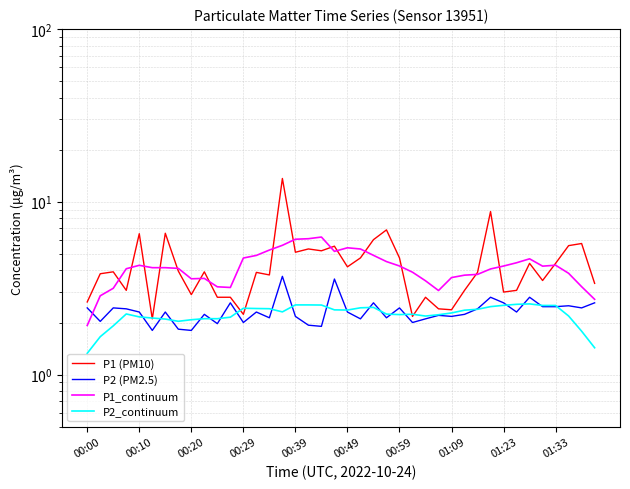

Reading right to left, transcribe all the data shown in this chart.

P1 (PM10): 3.4	5.7	5.6	4.4	3.5	4.4	3.1	3.0	8.8	3.9	3.1	2.4	2.4	2.8	2.2	4.7	6.9	6.0	4.7	4.2	5.5	5.2	5.3	5.1	13.6	3.8	3.9	2.2	2.8	2.8	3.9	2.9	4.0	6.6	2.1	6.5	3.1	3.9	3.8	2.6
P2 (PM2.5): 2.6	2.4	2.5	2.5	2.5	2.8	2.3	2.6	2.8	2.4	2.2	2.2	2.2	2.1	2.0	2.4	2.1	2.6	2.1	2.3	3.6	1.9	1.9	2.2	3.7	2.1	2.3	2.0	2.6	2.0	2.2	1.8	1.8	2.3	1.8	2.3	2.4	2.4	2.0	2.4
P1_continuum: 2.7	3.2	3.9	4.3	4.2	4.7	4.4	4.2	4.1	3.8	3.8	3.6	3.1	3.5	3.9	4.2	4.5	4.9	5.3	5.4	5.2	6.2	6.1	6.1	5.6	5.3	4.9	4.7	3.2	3.2	3.6	3.6	4.1	4.2	4.2	4.3	4.1	3.2	2.9	1.9
P2_continuum: 1.4	1.8	2.2	2.5	2.5	2.6	2.5	2.5	2.5	2.4	2.4	2.3	2.2	2.2	2.2	2.2	2.2	2.4	2.4	2.4	2.4	2.5	2.5	2.5	2.3	2.4	2.4	2.4	2.1	2.1	2.1	2.1	2.0	2.1	2.1	2.2	2.2	1.9	1.7	1.3